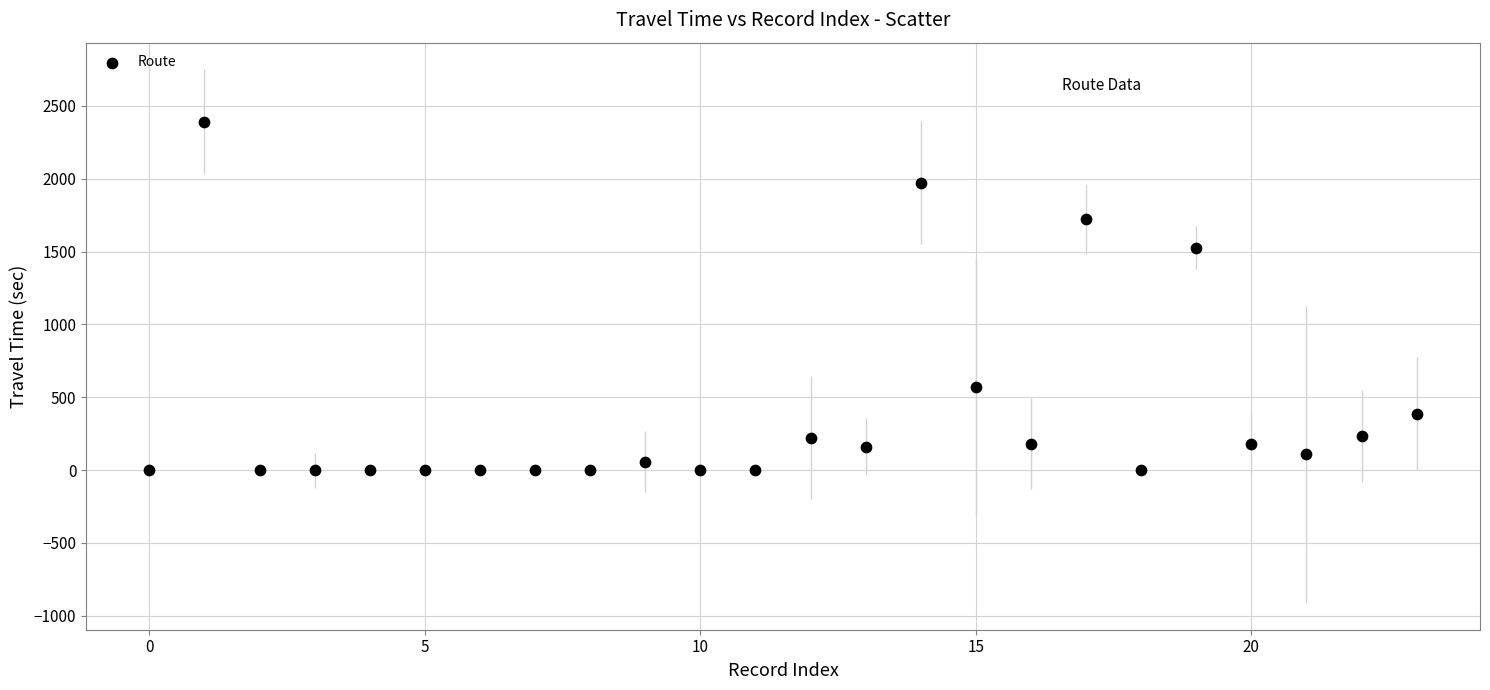

What Y value in the scatter plot is closest to 1195?

1527